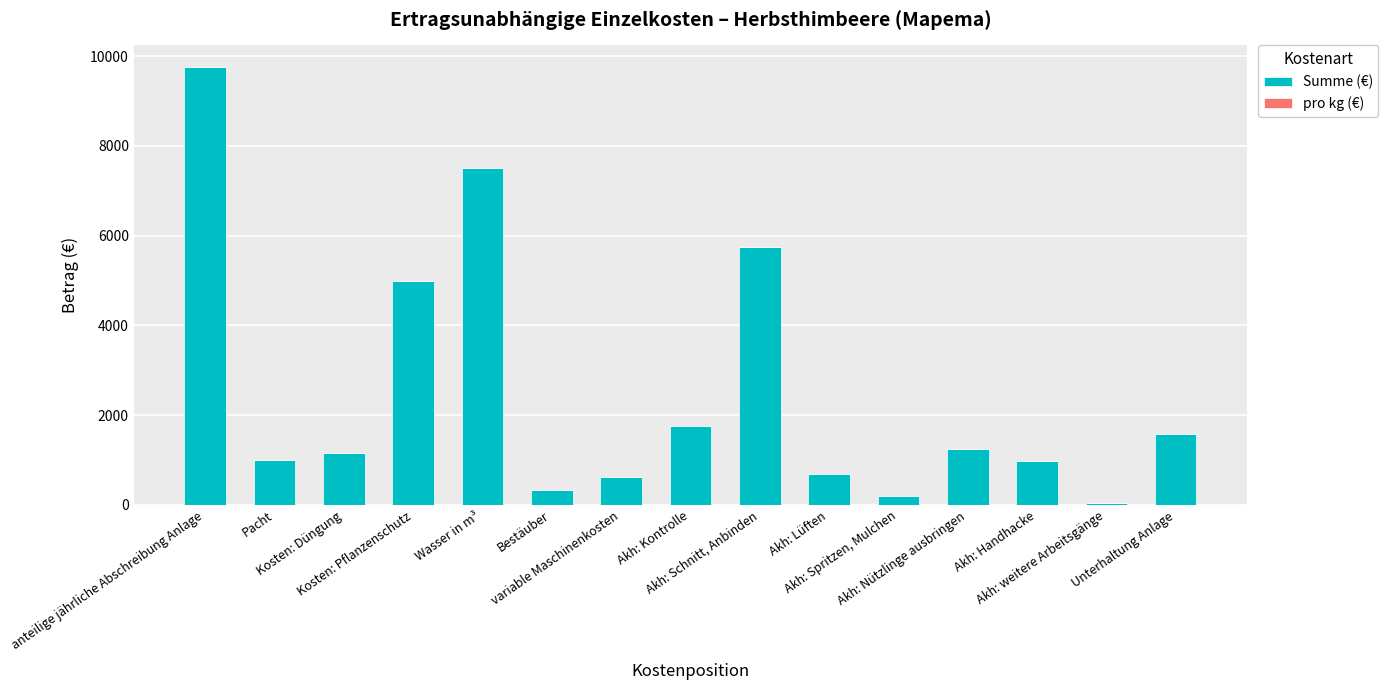

Which category has the lowest value in the Summe (€) series?

Akh: weitere Arbeitsgänge